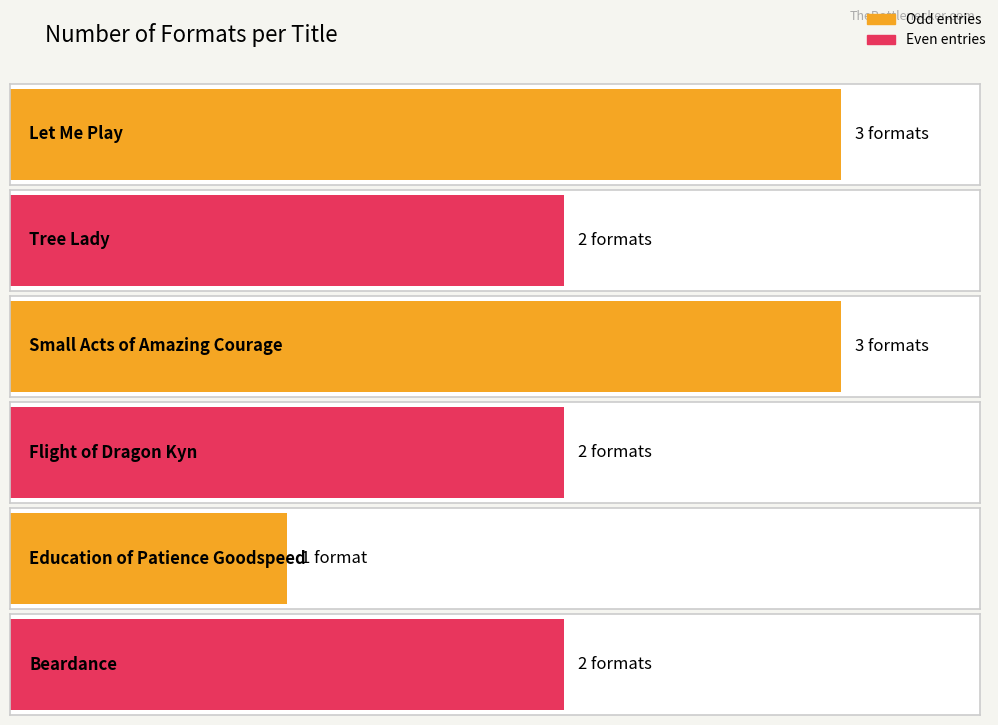

Rank the categories by value from highest to lowest.

Let Me Play, Small Acts of Amazing Courage, Tree Lady, Flight of the Dragon Kyn, Beardance, Education of Patience Goodspeed